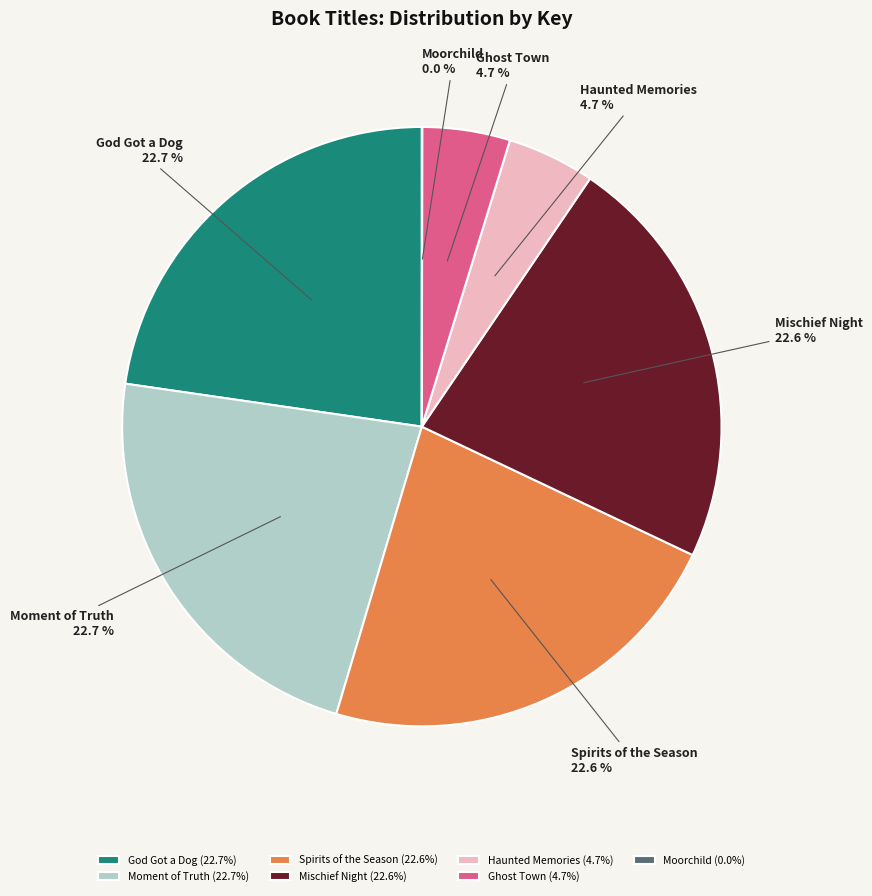

Combined, do Moment of Truth and Ghost Town account for over 50%?

No